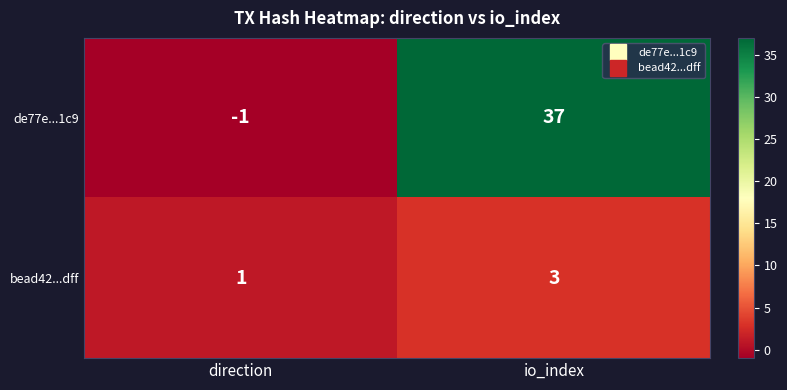

What is the difference between the maximum and minimum values in the de77e...1c9 series?

38